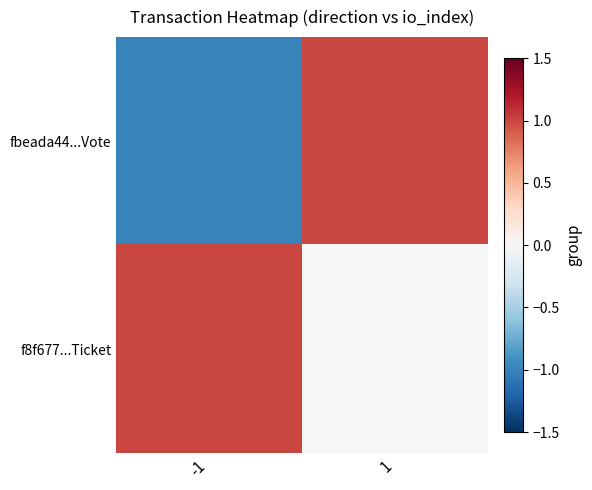

At which category is the sum across all series the highest?

1